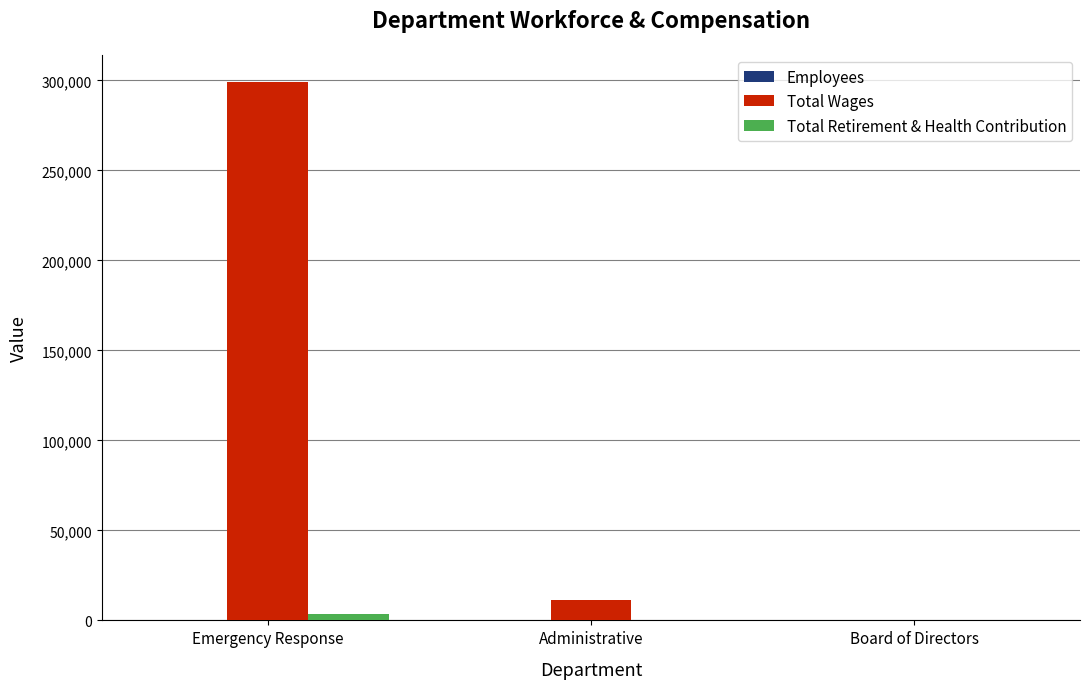

How many categories are shown in the chart?

3